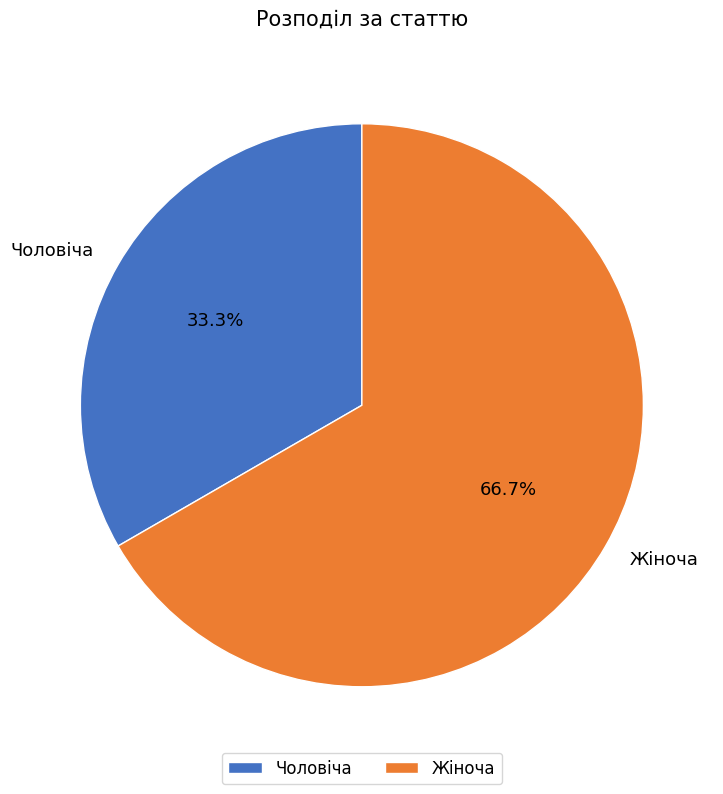

To the nearest percent, what is the average slice percentage?

50%